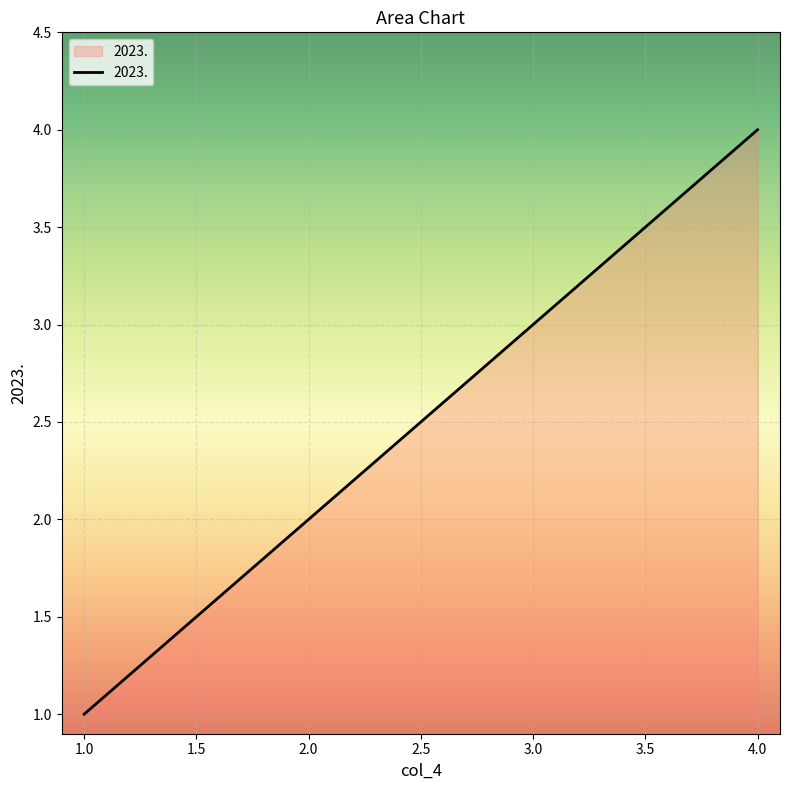

How many lines are shown in the chart?

1